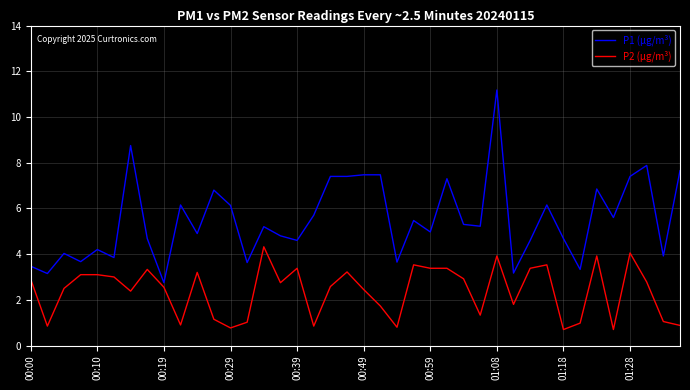

What are all the series names shown in the legend?

P1 (µg/m³), P2 (µg/m³)